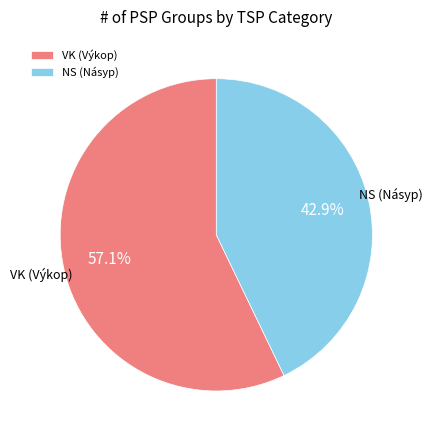

Between VK (Výkop) and NS (Násyp), which is larger?

VK (Výkop)